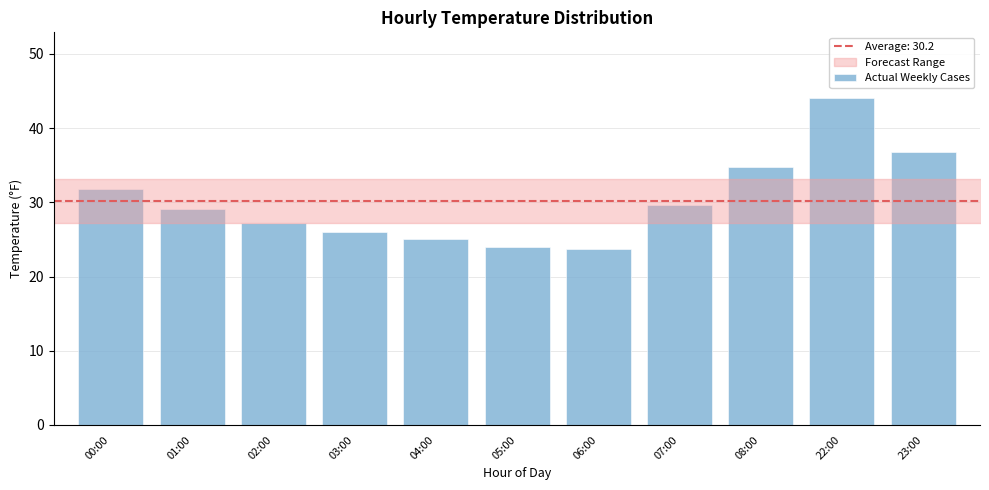

What is the difference between the maximum and second lowest values?

20.1